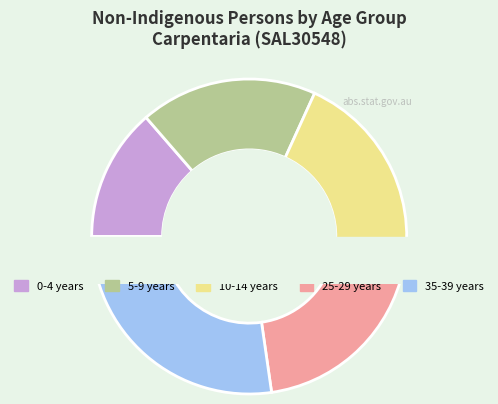

What is the largest slice in the pie chart?

35-39 years